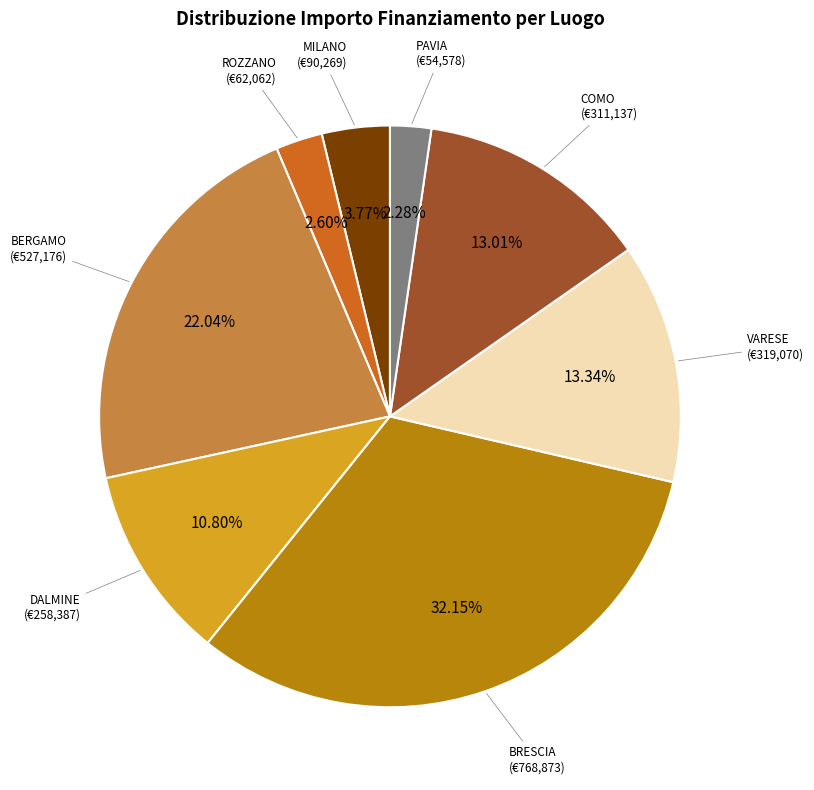

Does any single category account for the majority?

No